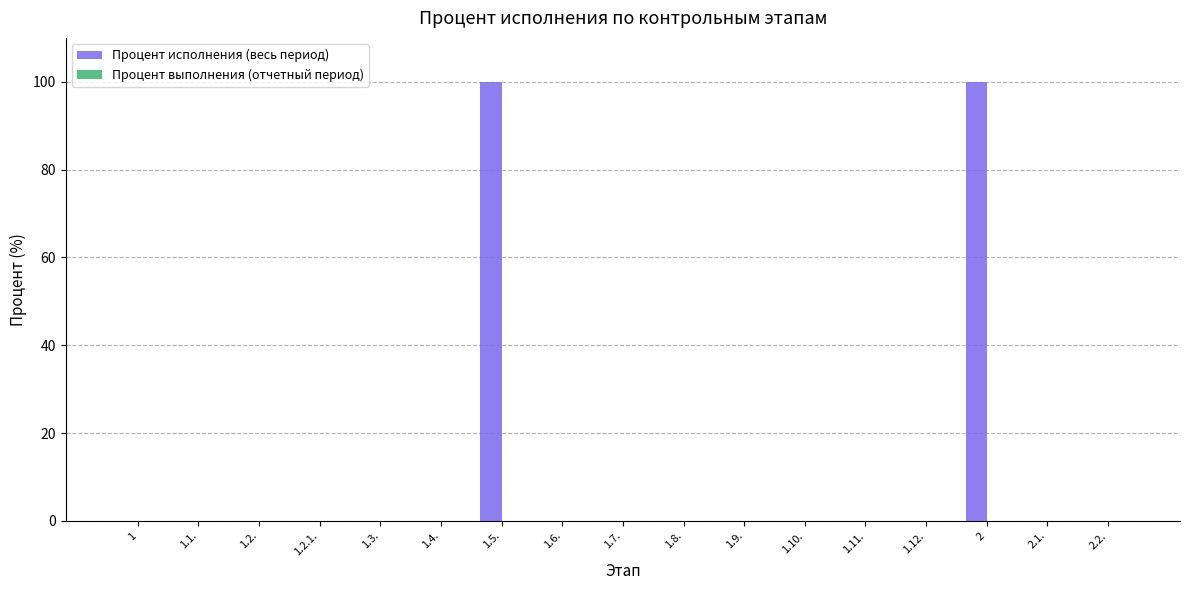

Reading left to right, list all the values displayed in this chart.

1=0	1.1.=0	1.2.=0	1.2.1.=0	1.3.=0	1.4.=0	1.5.=100	1.6.=0	1.7.=0	1.8.=0	1.9.=0	1.10.=0	1.11.=0	1.12.=0	2=100	2.1.=0	2.2.=0